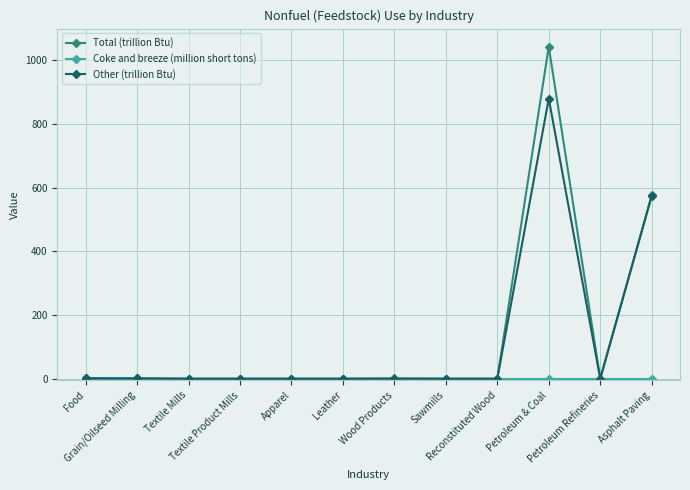

What is the maximum value shown in the chart?

1043